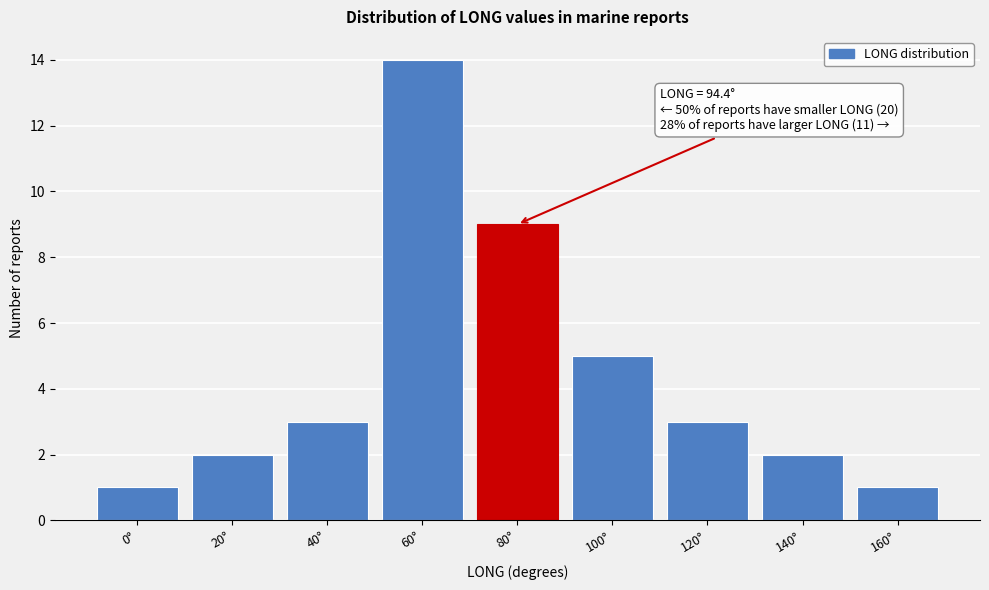

Reading left to right, what are all the values shown in this chart?

0°=1	20°=2	40°=3	60°=14	80°=9	100°=5	120°=3	140°=2	160°=1